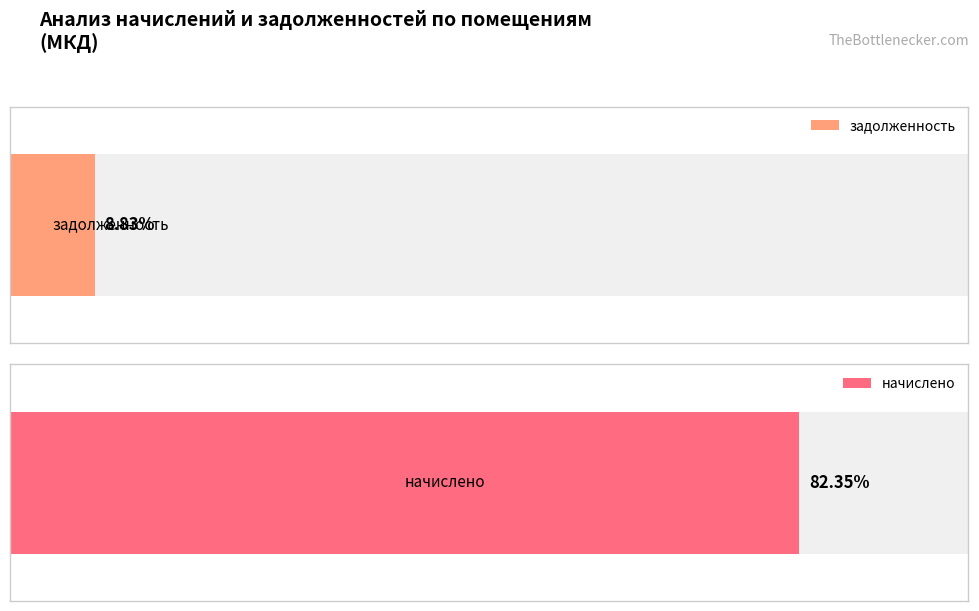

What are all the series names shown in the legend?

задолженность, начислено